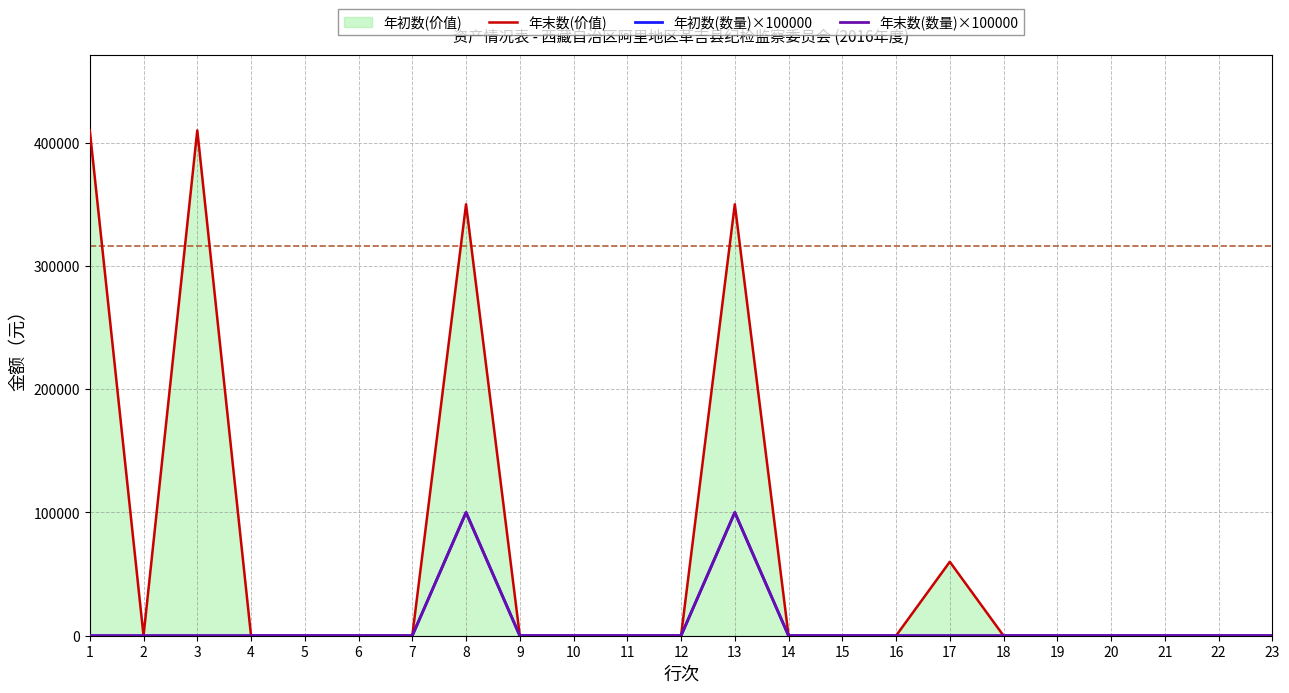

Does the chart display data point markers on the line(s)?

No